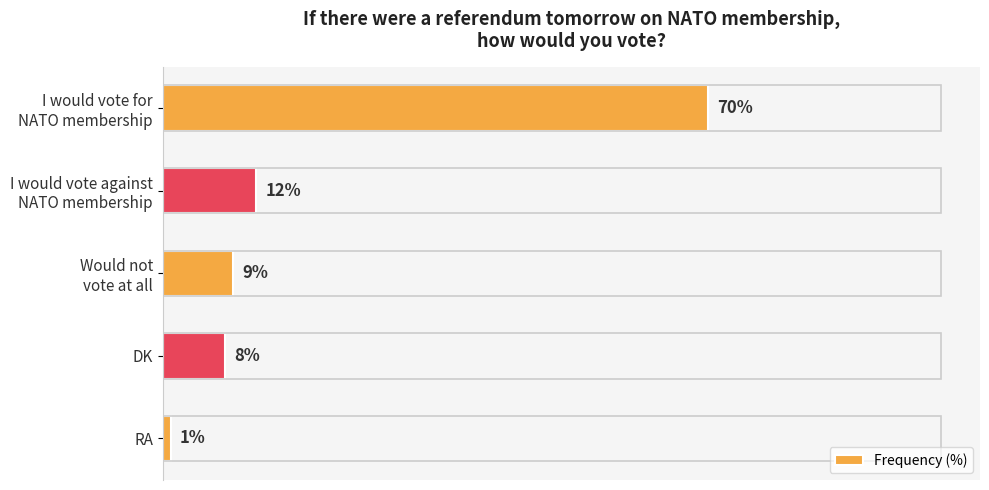

What is the label of the 4th bar from the top?

DK